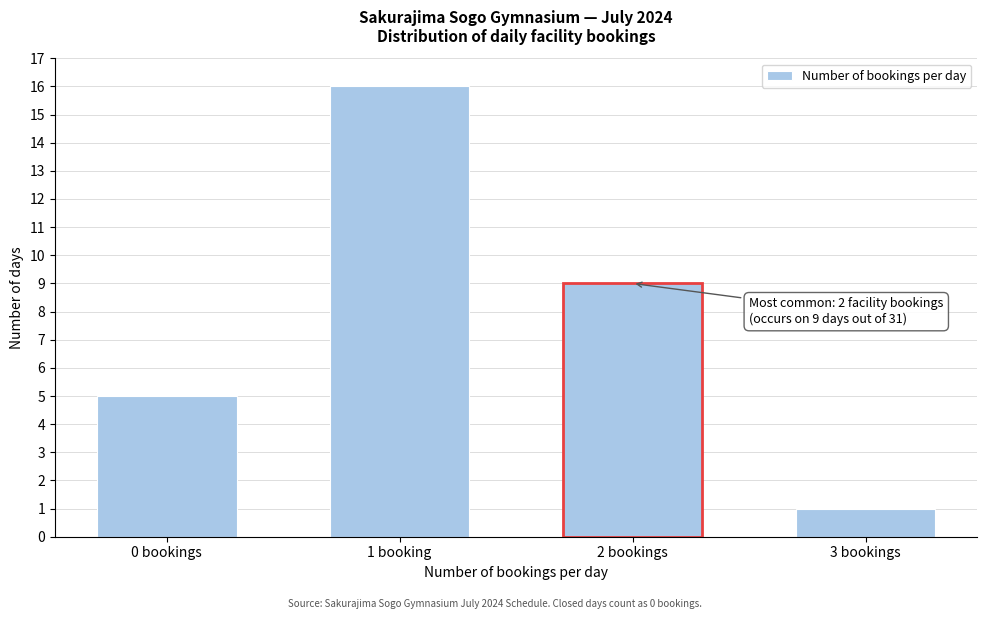

Reading right to left, transcribe all the data shown in this chart.

1	9	16	5